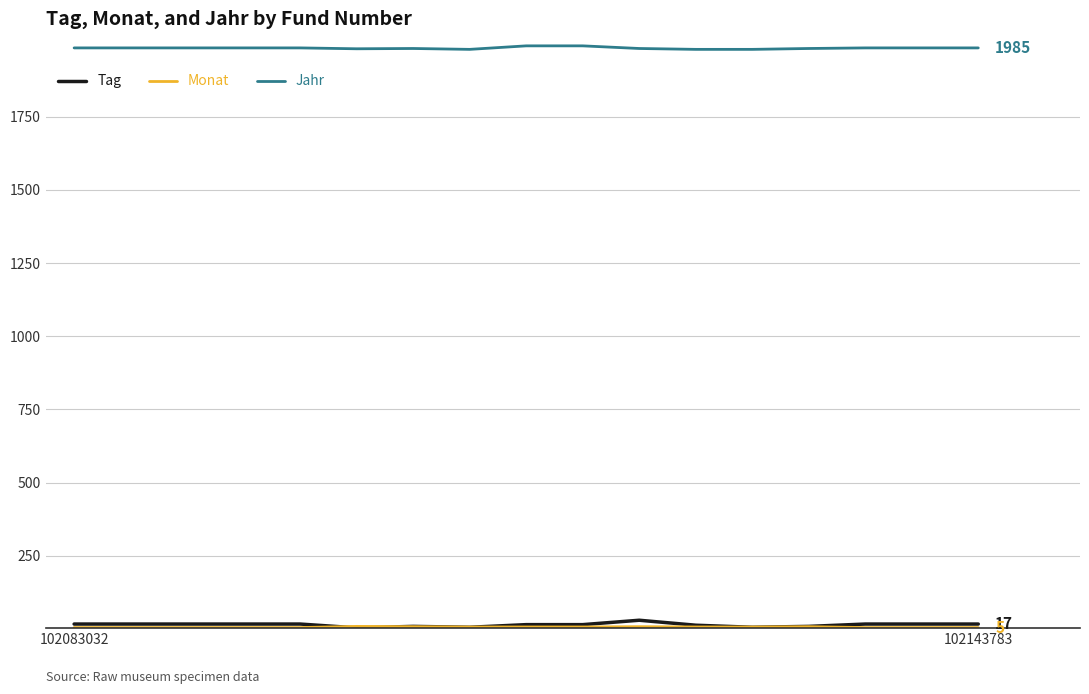

Which series has the largest total across all categories?

Jahr